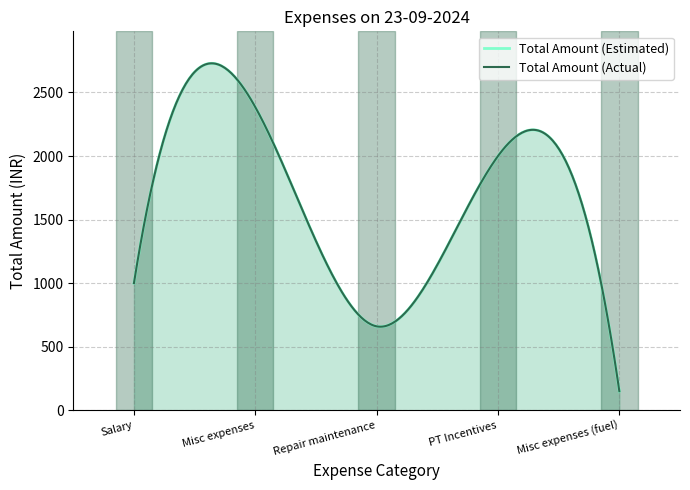

What position from the right is Misc expenses?

4